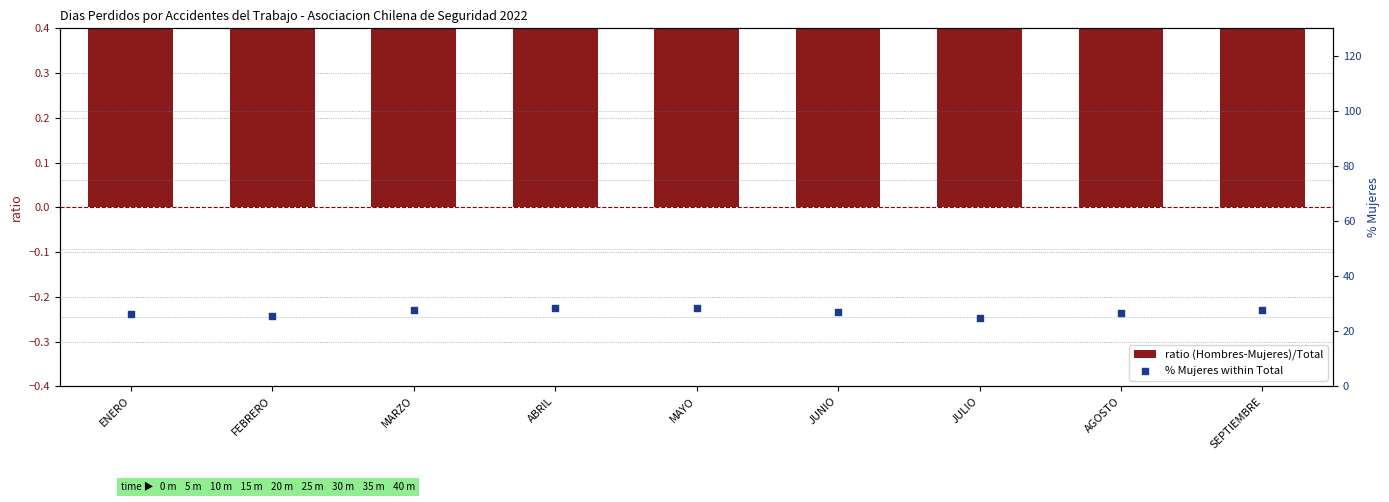

What is the total value across all series at JUNIO?

27.5